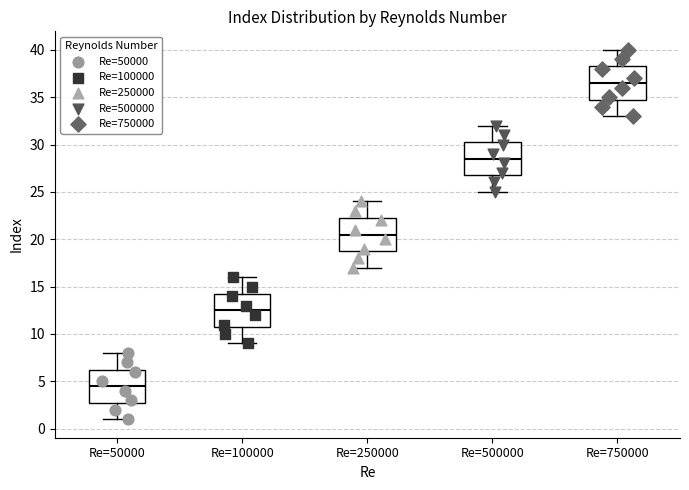

Which box has the lowest median line?

Re=50000